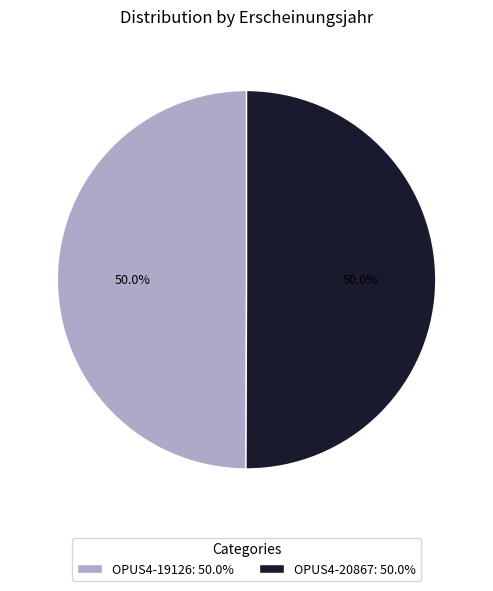

Is it true that OPUS4-20867 is 35% of the pie?

False